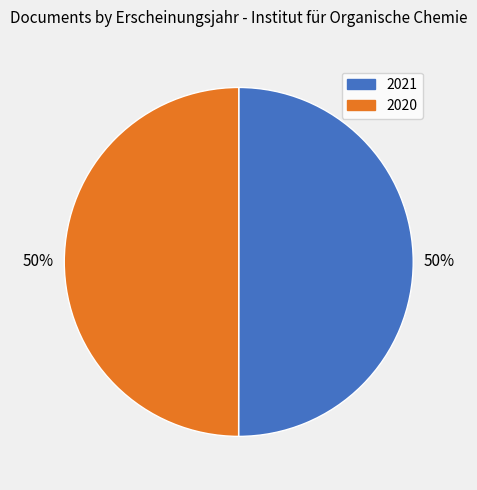

The 2021 slice represents 50% of the pie. True or false?

True